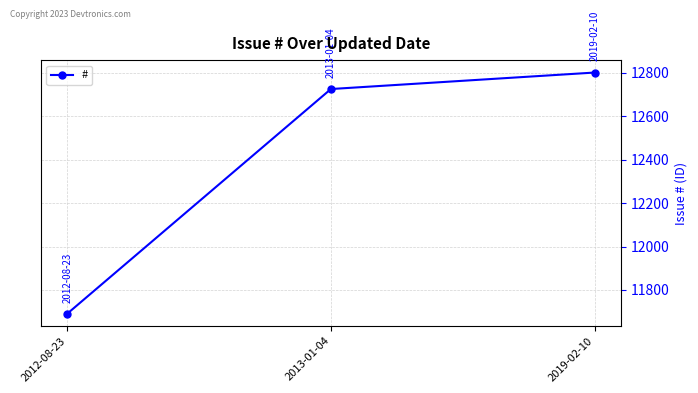

How many series are shown in this chart?

1